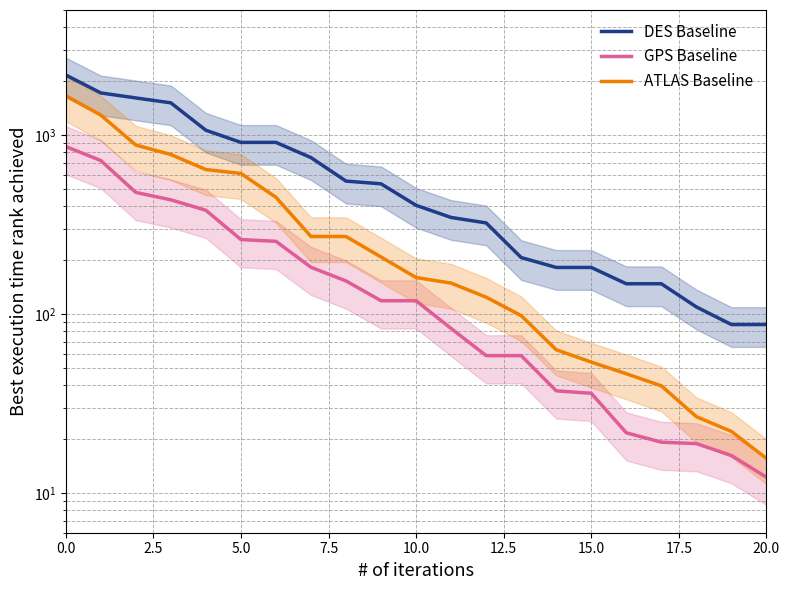

True or false: GPS Baseline and DES Baseline intersect in this chart.

False